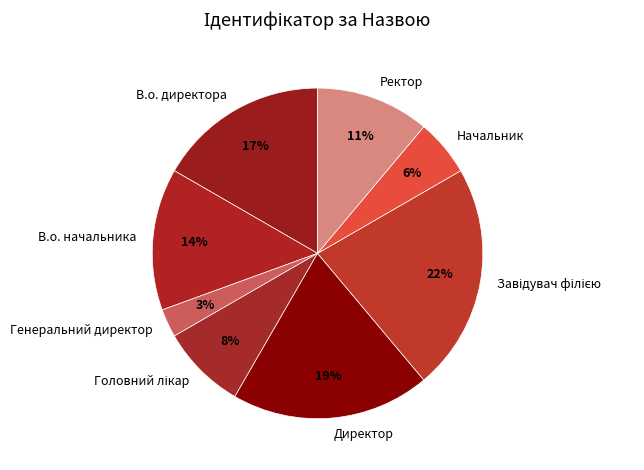

Between В.о. начальника and Начальник, which is larger?

В.о. начальника